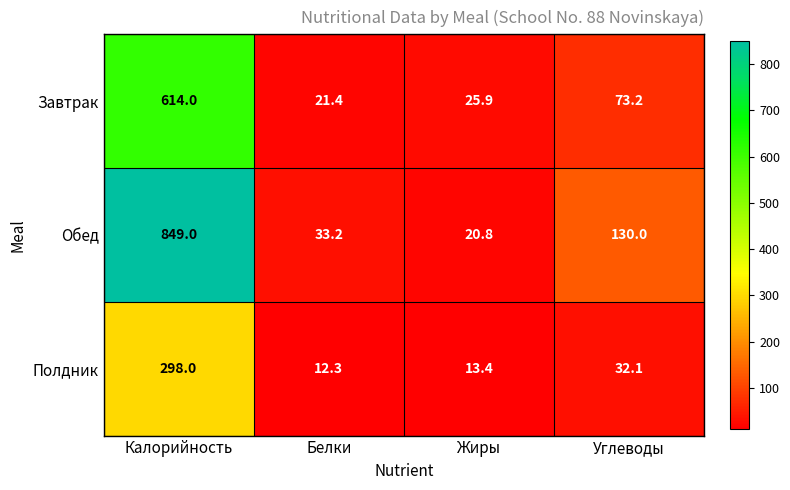

What is the spread (max minus min) of values at Белки?

20.9